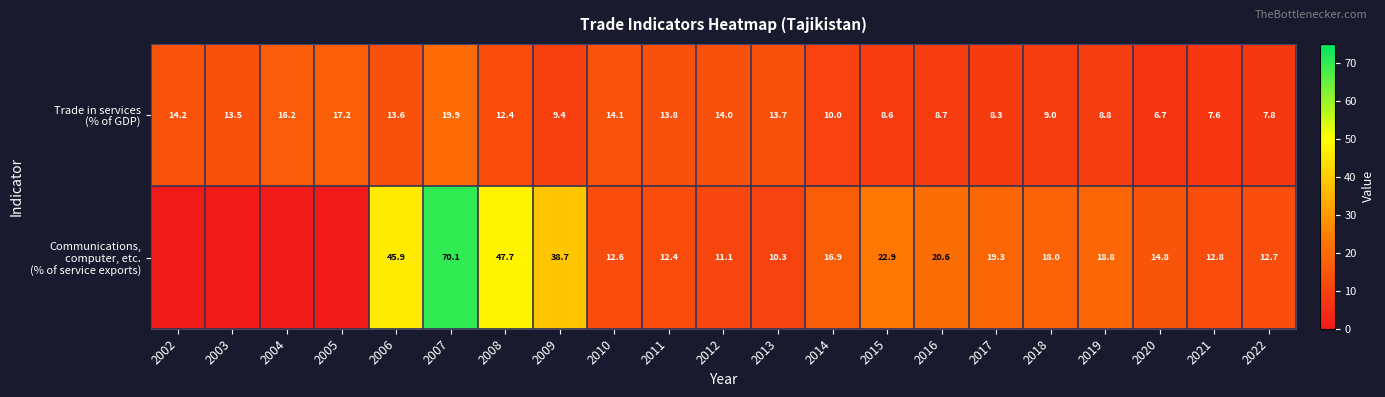

What is the total value across all series at 2006?

59.5